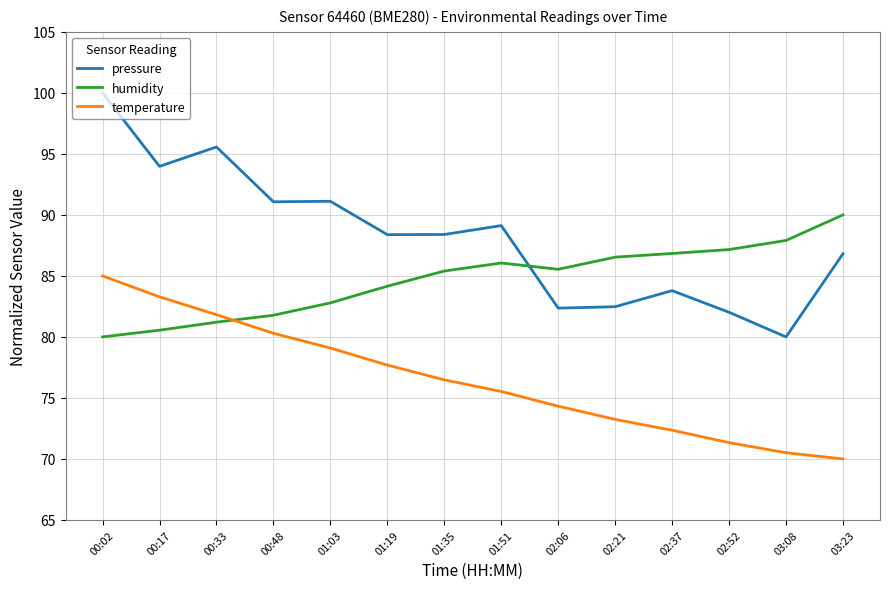

What position from the right is 02:52?

3